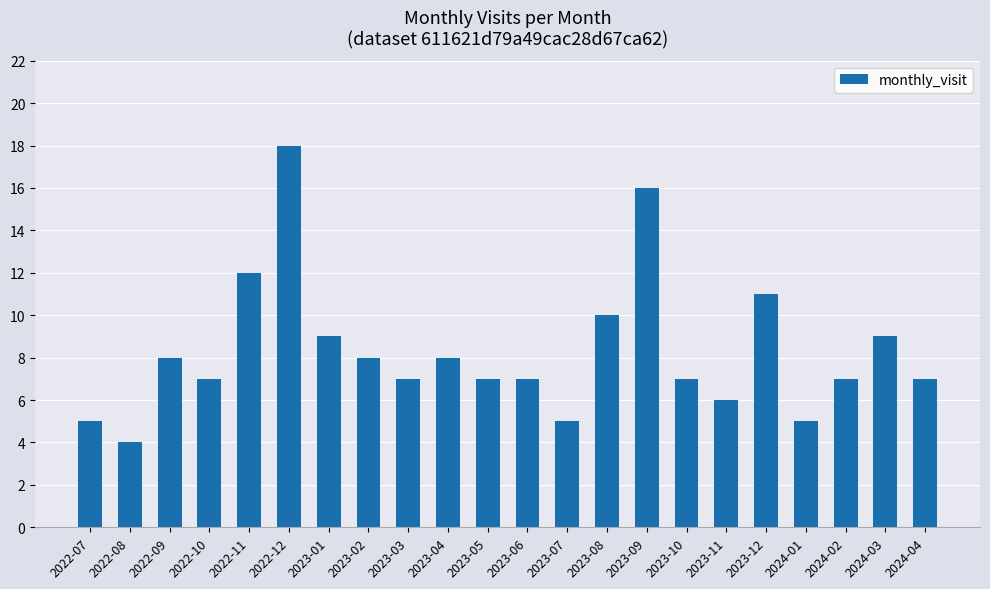

What is the greatest value displayed?

18